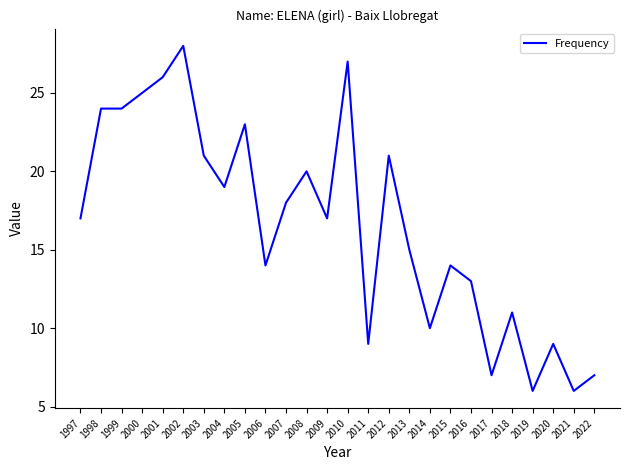

What is the minimum value shown in the chart?

6